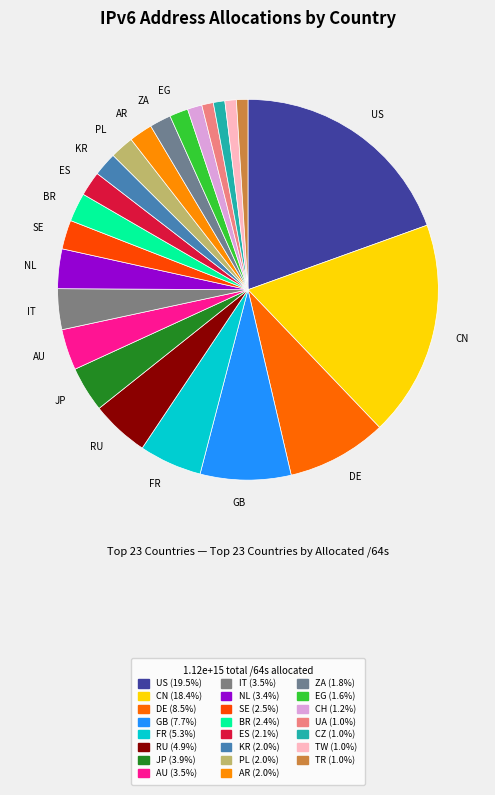

Count the number of slices in the pie.

23